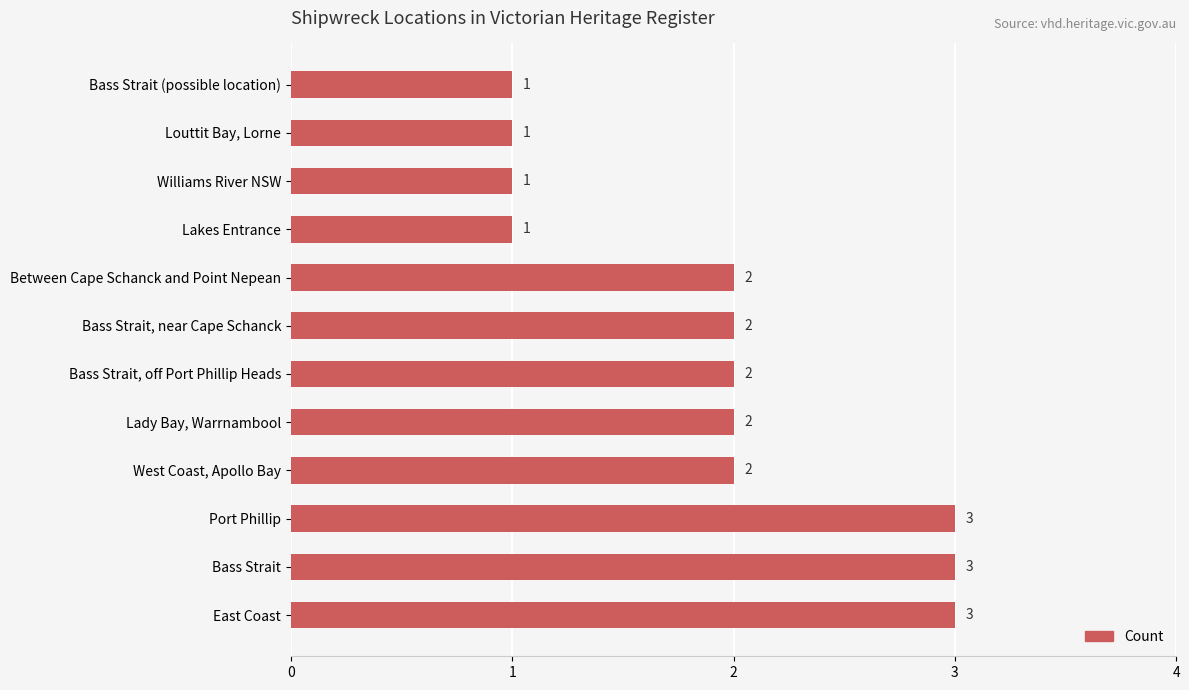

Reading bottom to top, what are all the values shown in this chart?

3	3	3	2	2	2	2	2	1	1	1	1